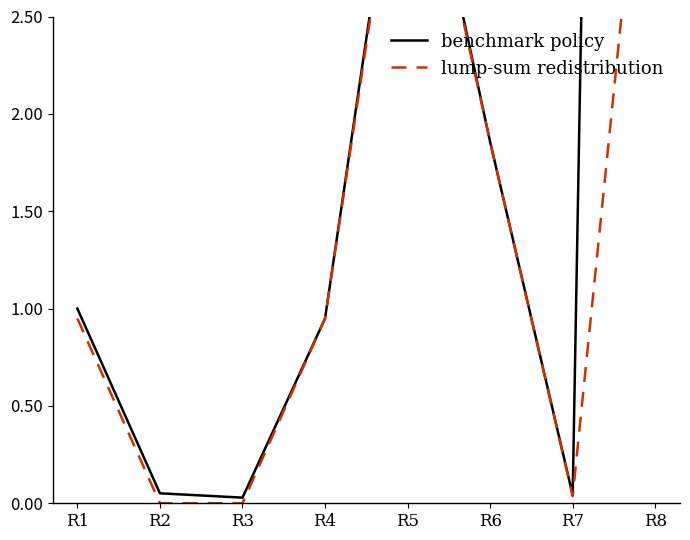

How many lines are shown in the chart?

2